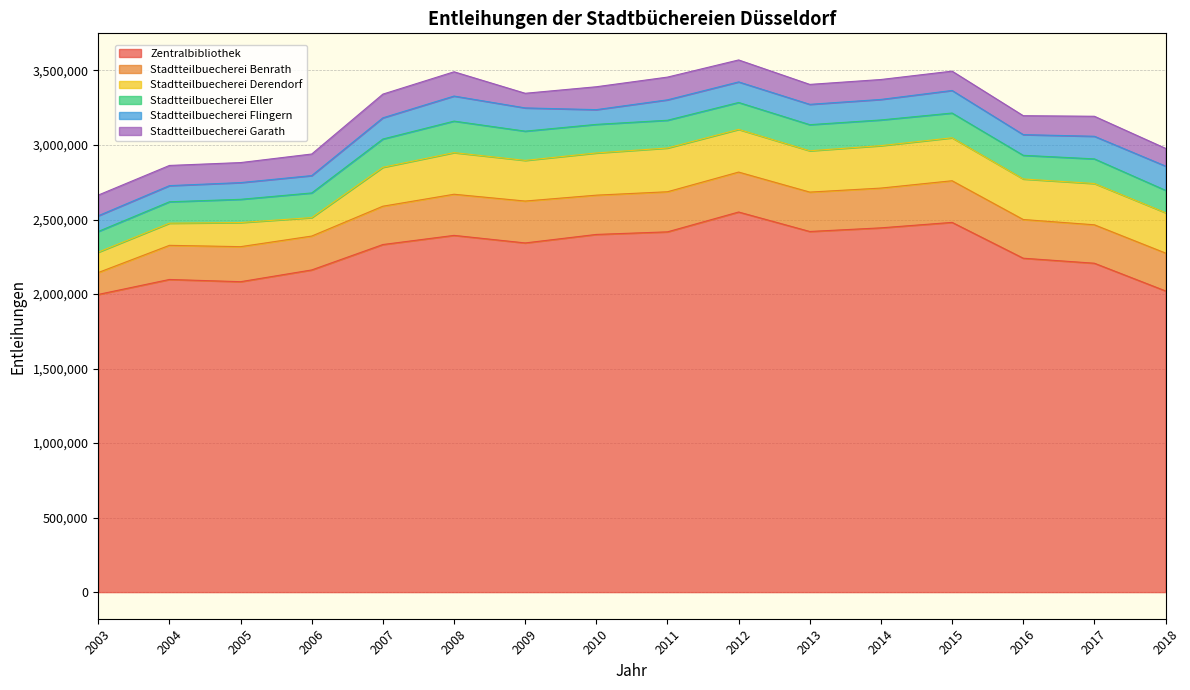

Is it true that Stadtteilbuecherei Garath equals 98186 at 2009?

True